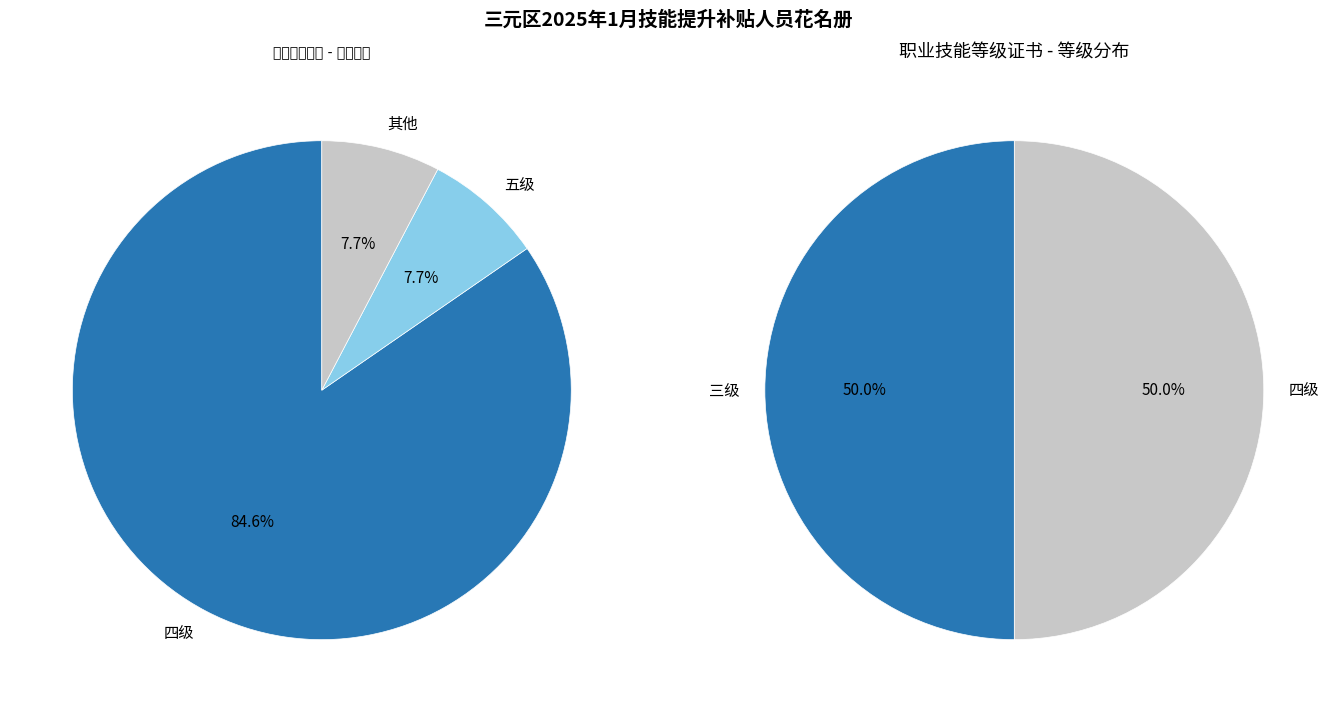

Is there a majority slice in this chart?

Yes